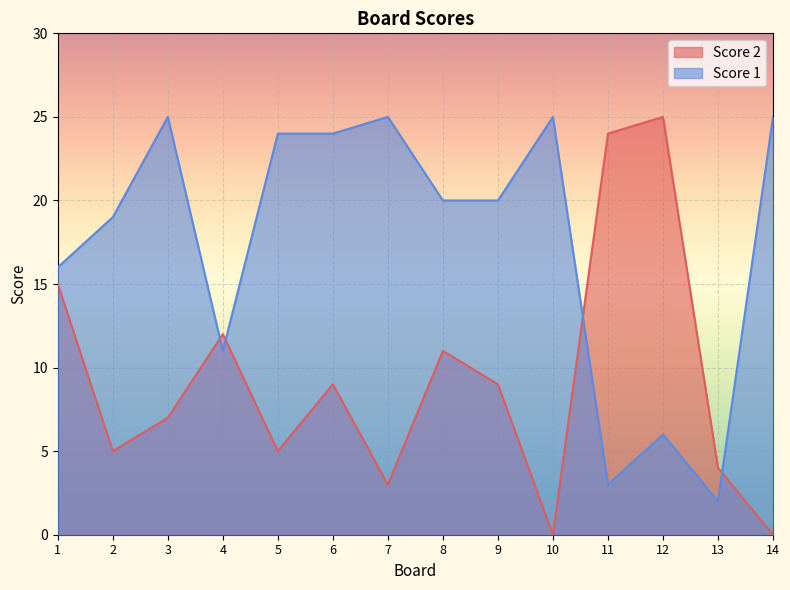

What is the maximum value for Score 2?

25